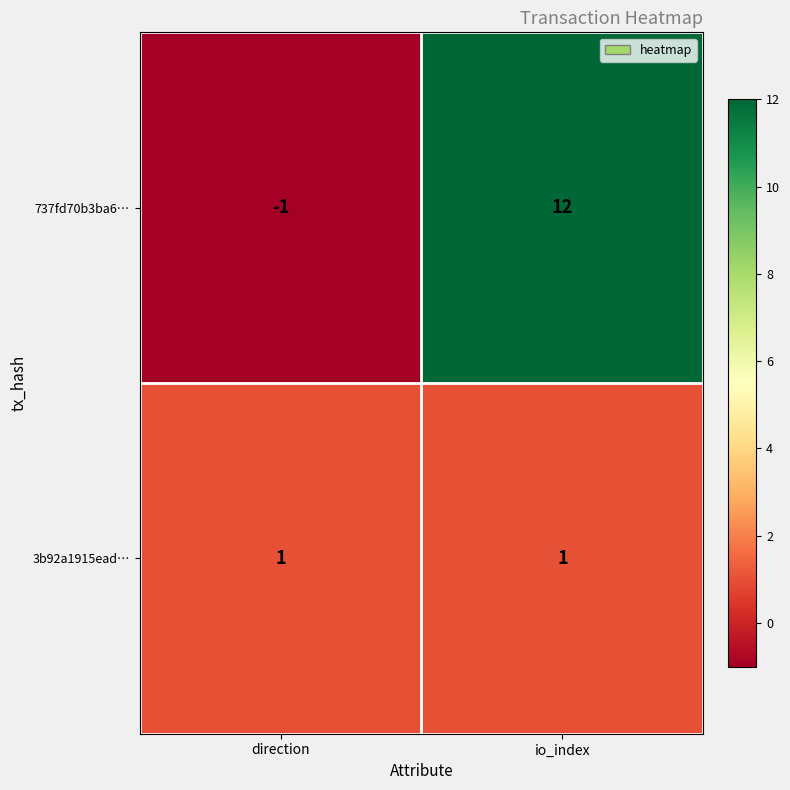

What is the greatest value displayed?

12